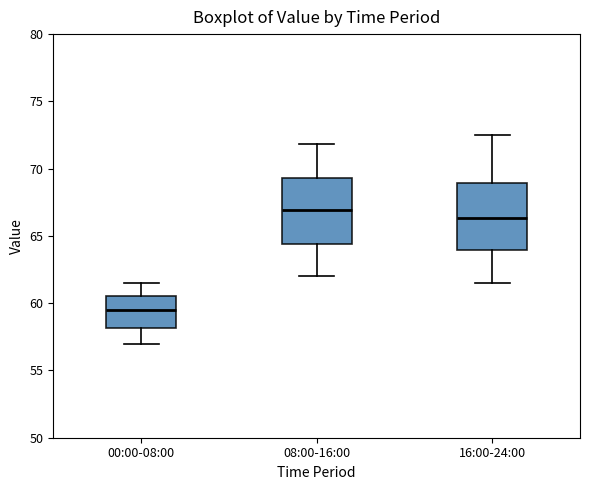

Reading left to right, read every box against the y-axis: the position of its median line, the range the box covers, and the ends of its whiskers. The values are not printed on the chart, so give them approximately, as read against the axis.

00:00-08:00: median 59.5, box 58.0 to 60.5, whiskers 57.0 to 61.5
08:00-16:00: median 67.0, box 64.5 to 69.5, whiskers 62.0 to 72.0
16:00-24:00: median 66.5, box 64.0 to 69.0, whiskers 61.5 to 72.5